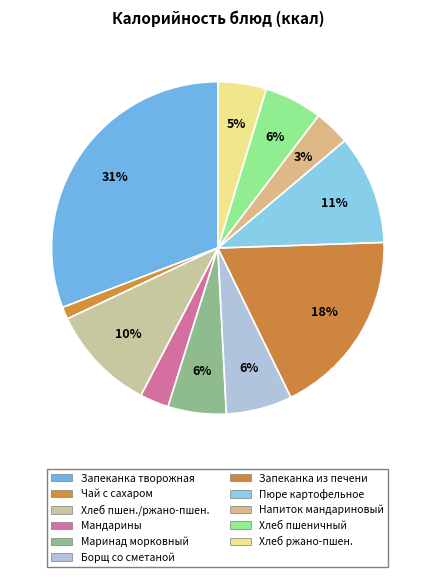

To the nearest percent, what is the difference between the largest and smallest slice percentages?

30%